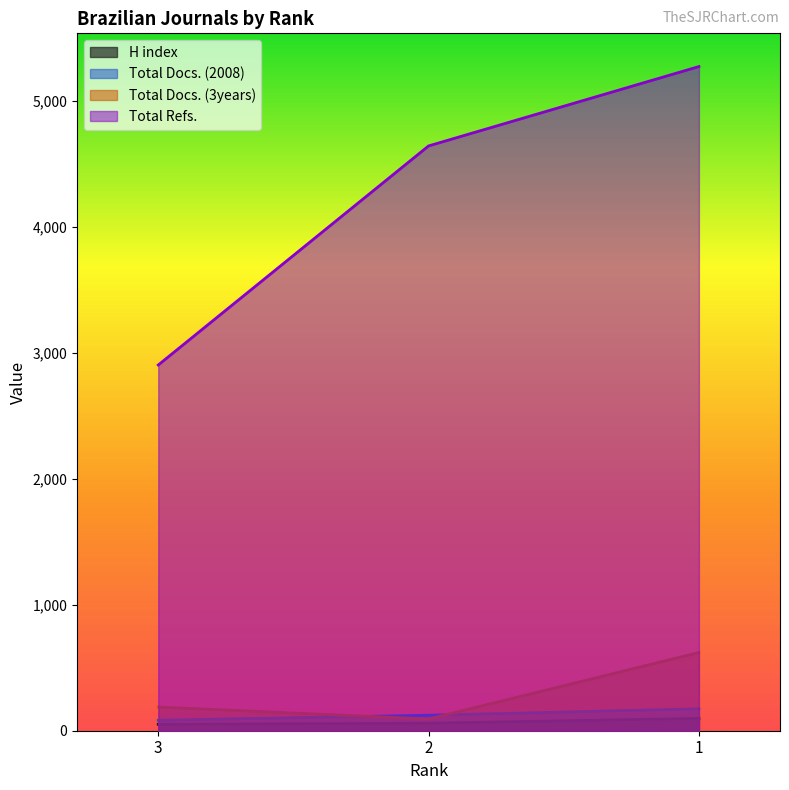

Between 2 and 1, which series saw the biggest shift?

Total Refs.